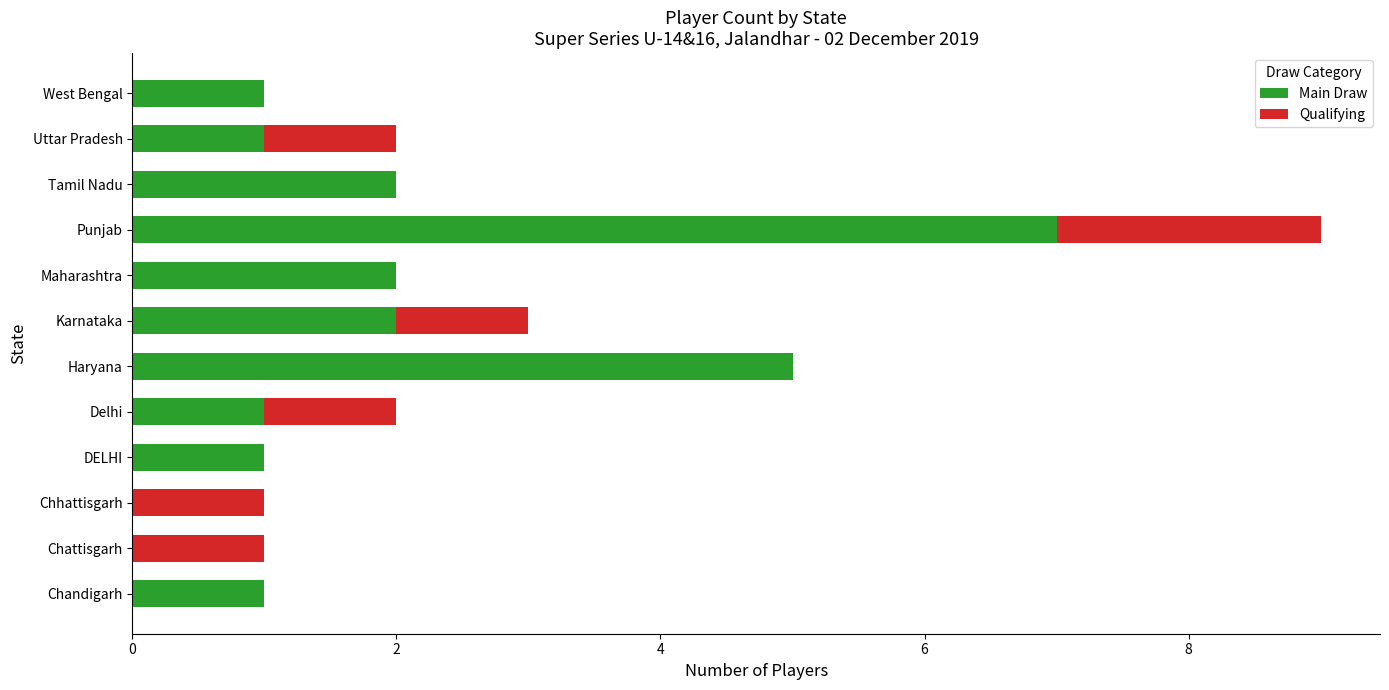

How many data points does each series have?

12